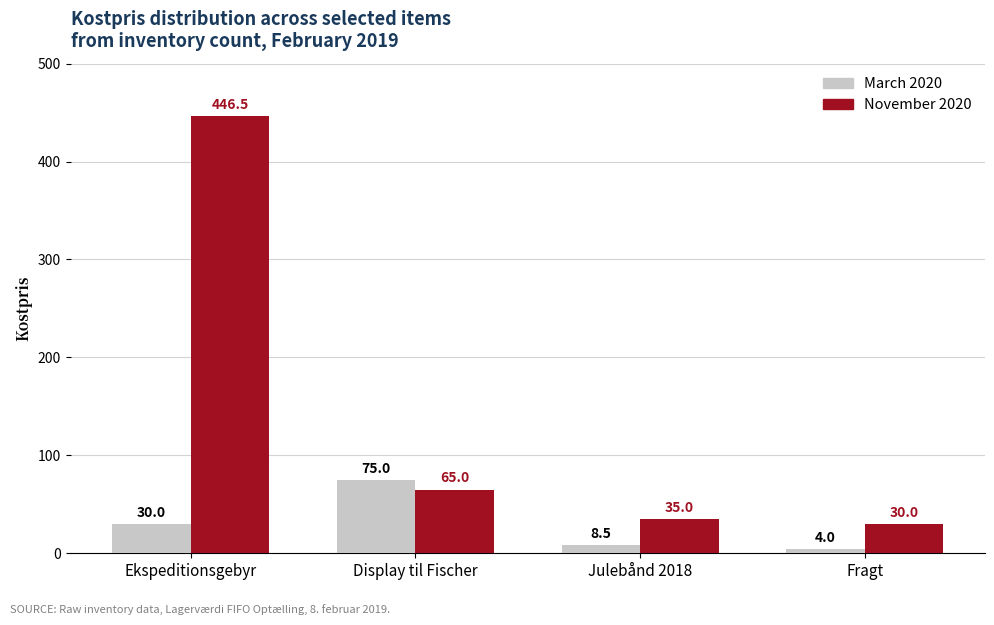

At which label does November 2020 first exceed 65?

Ekspeditionsgebyr